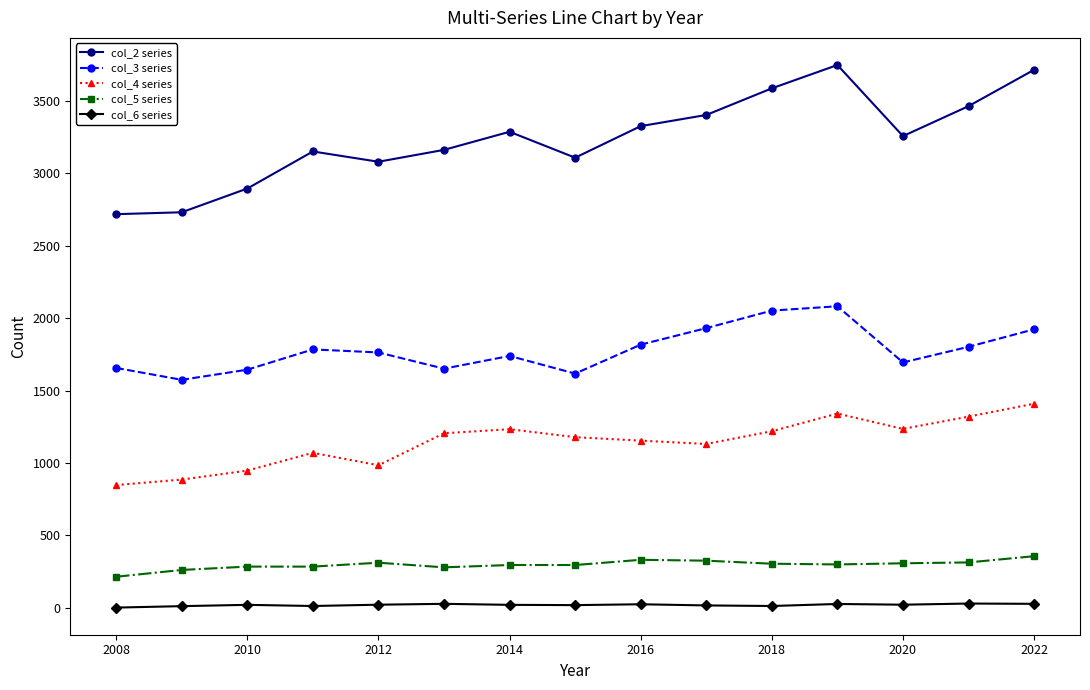

List the series in order of their peak value, lowest first.

col_6 series, col_5 series, col_4 series, col_3 series, col_2 series